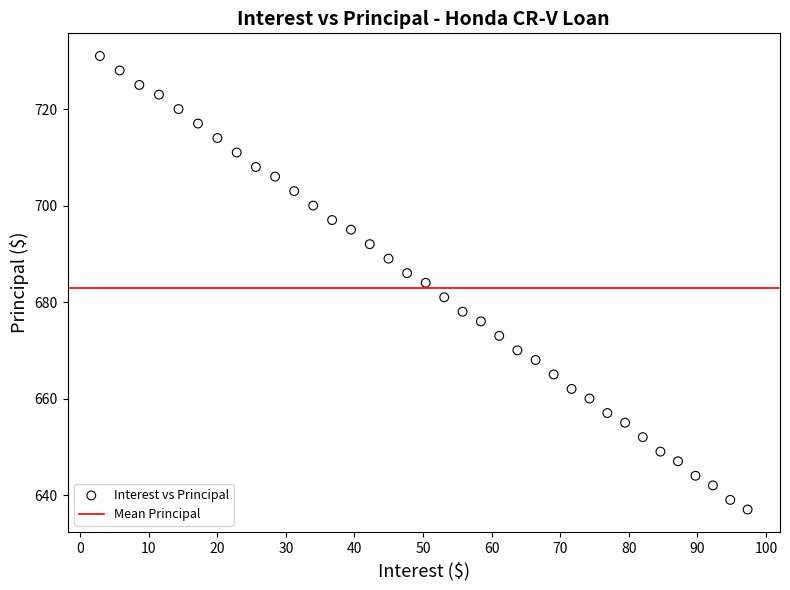

What is the range of Y values (max minus min)?

94